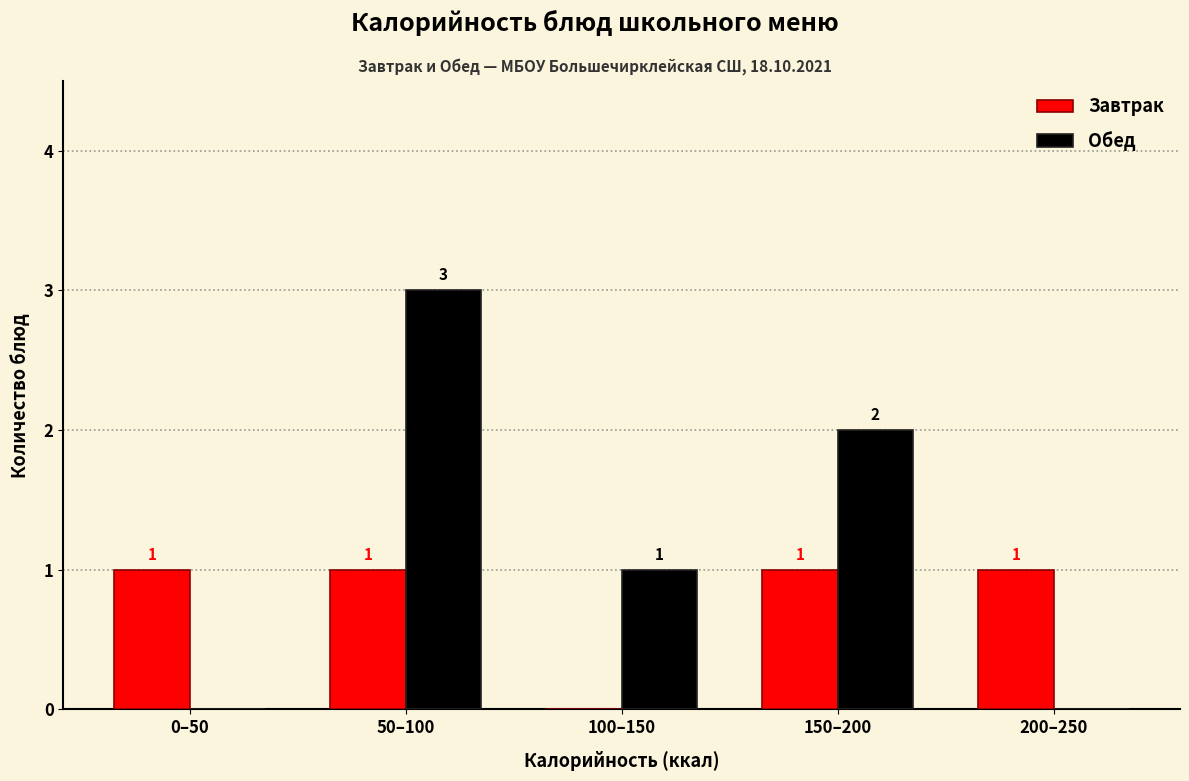

Reading left to right, list all the values displayed in this chart.

Завтрак: 0–50=1	50–100=1	100–150=0	150–200=1	200–250=1
Обед: 0–50=0	50–100=3	100–150=1	150–200=2	200–250=0